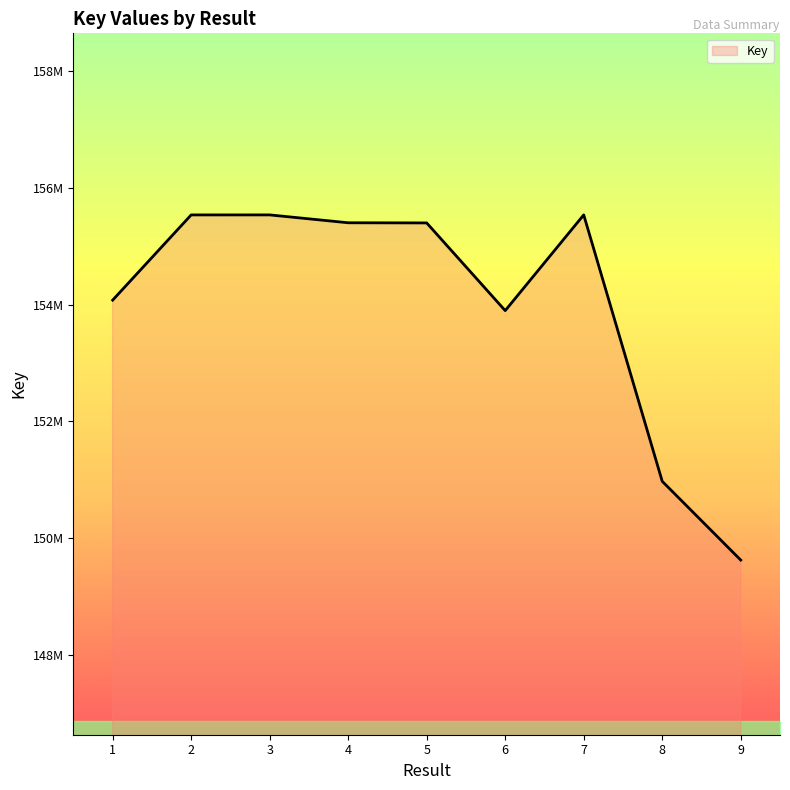

Is this an area chart (filled region under the line)?

Yes